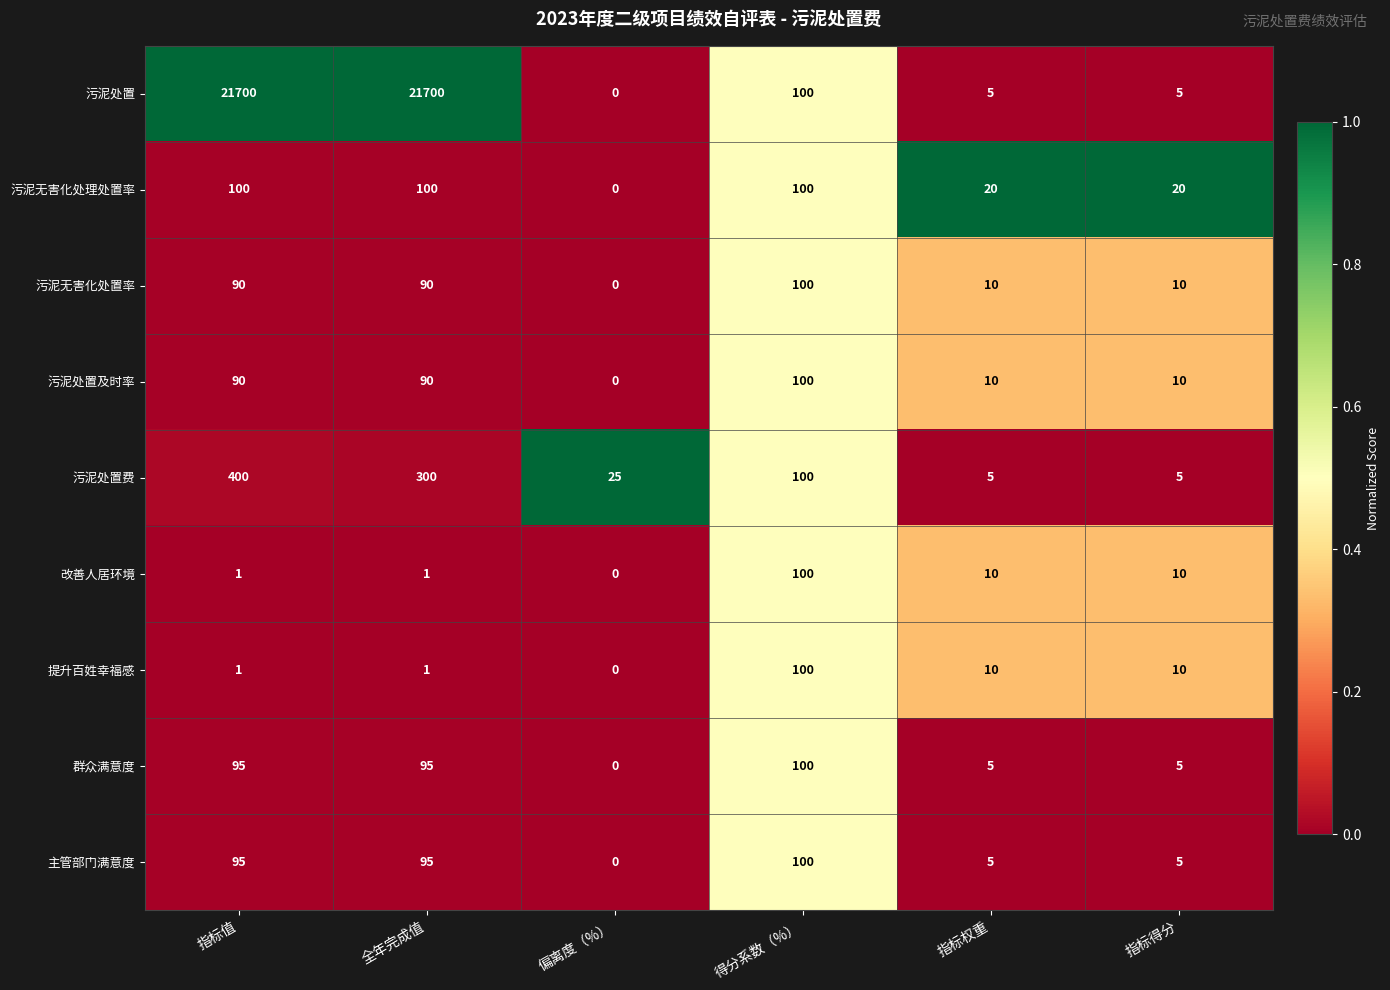

What is the maximum value shown in the chart?

21700